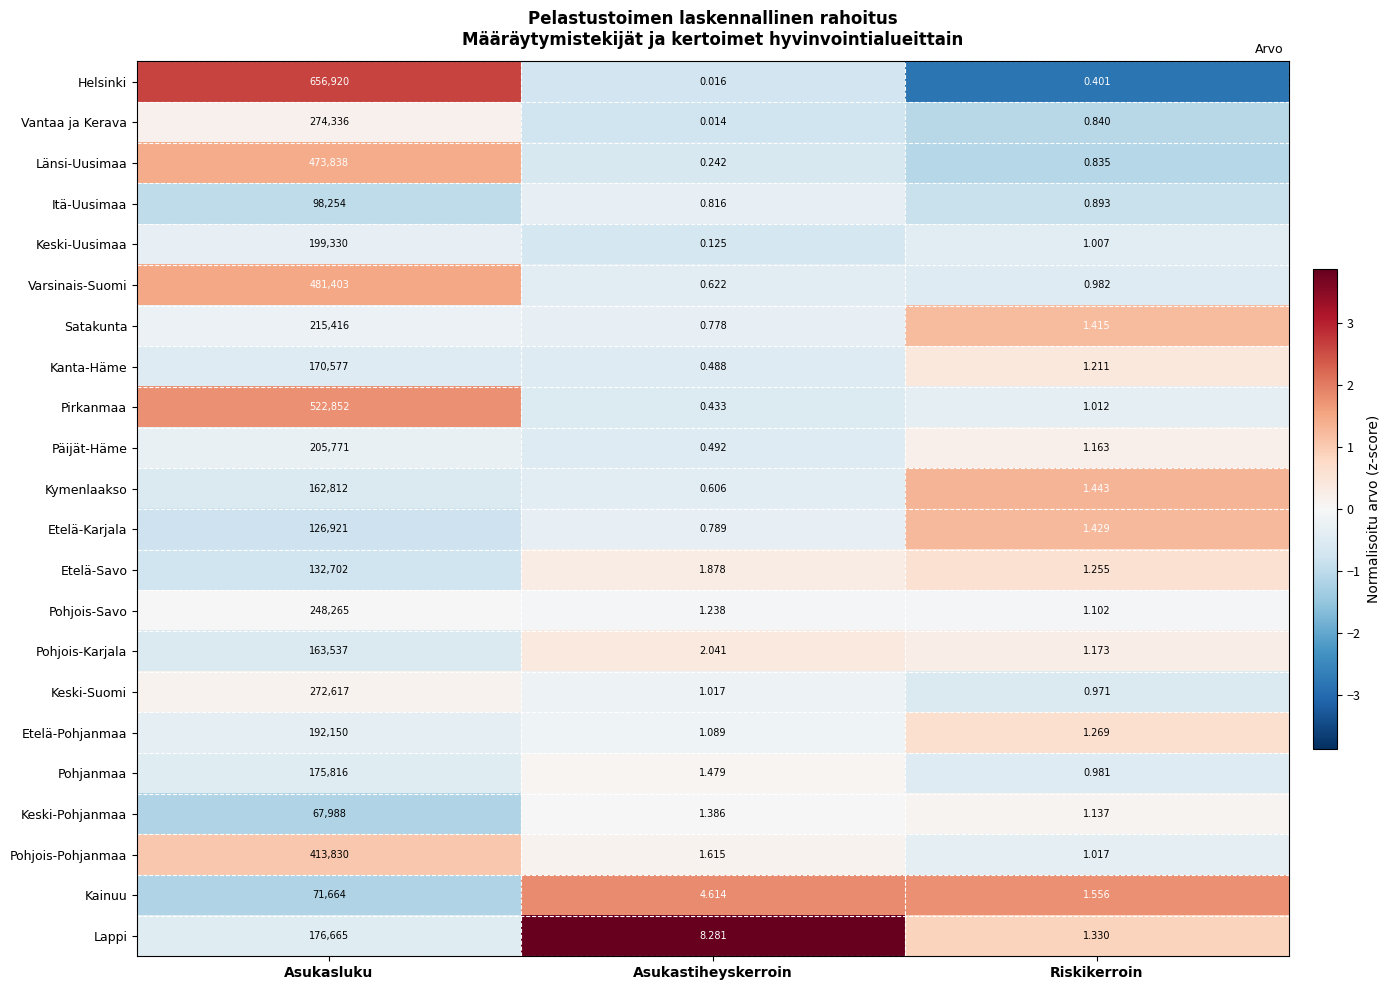

Which series has the widest spread of values?

Helsinki